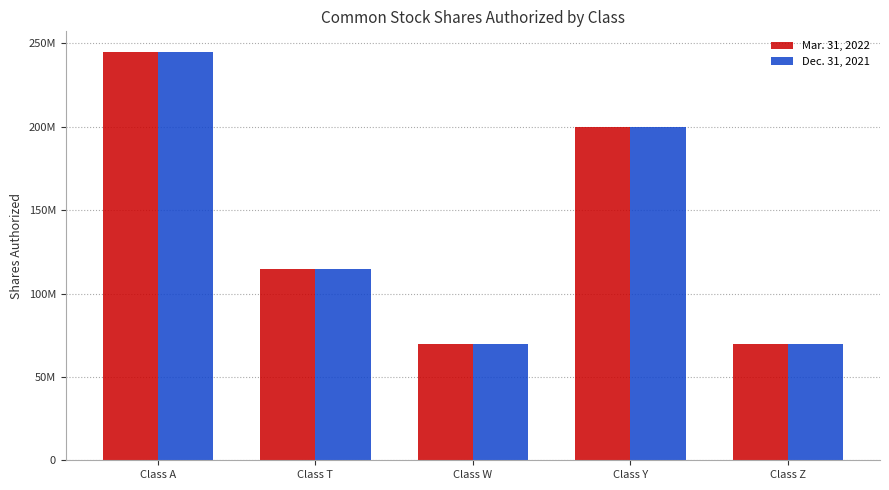

What are all the series names shown in the legend?

Mar. 31, 2022, Dec. 31, 2021